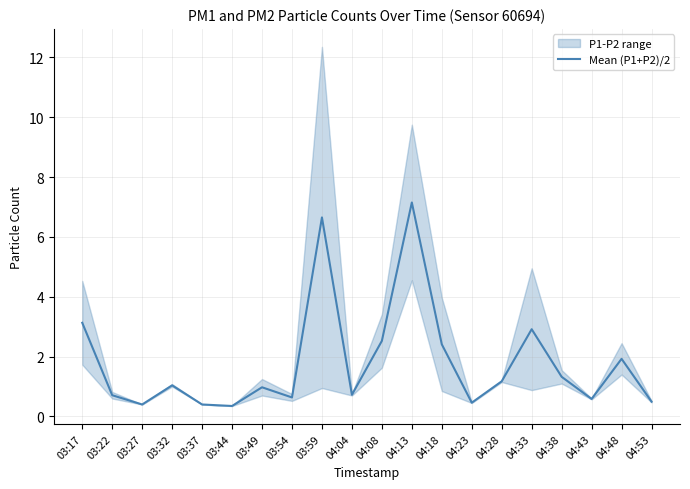

What is the minimum value shown in the chart?

0.3